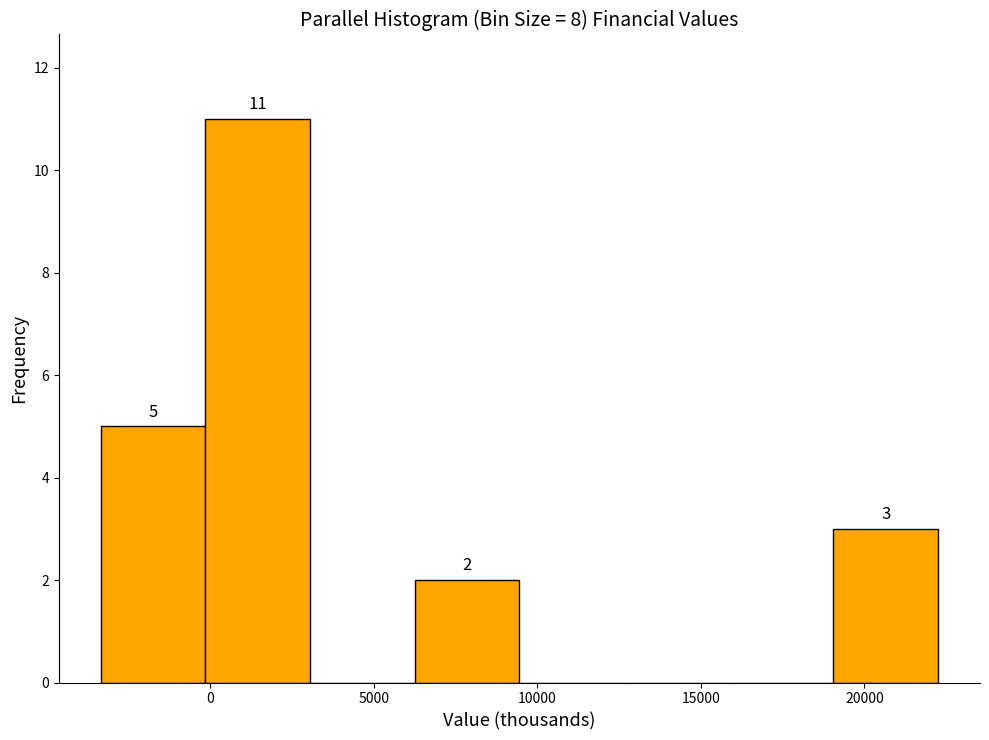

Which range on the x-axis has the tallest bar?

0 to 3000